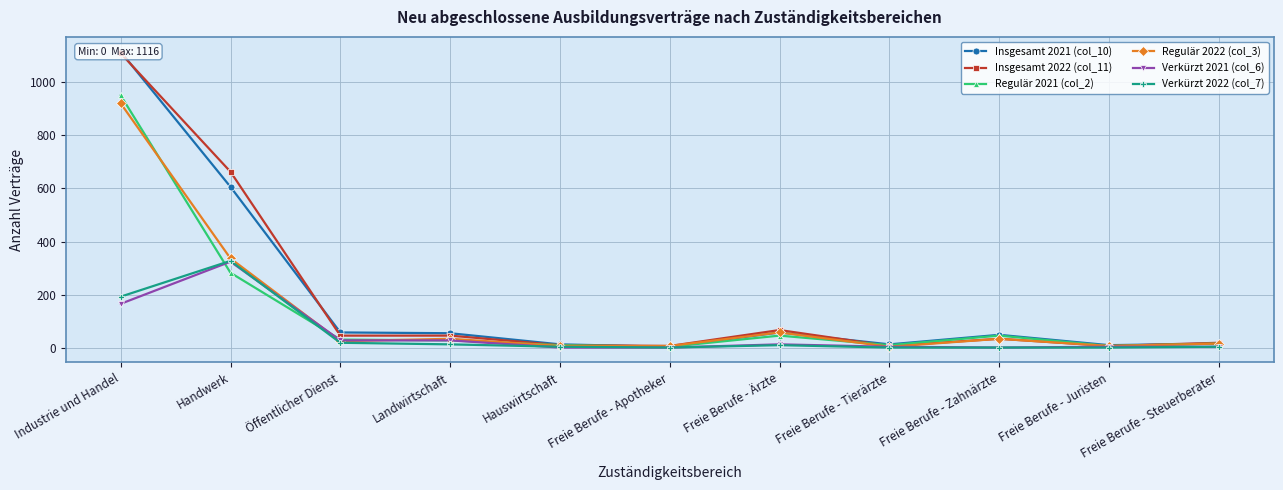

Which series has the largest range (max minus min)?

Insgesamt 2021 (col_10)